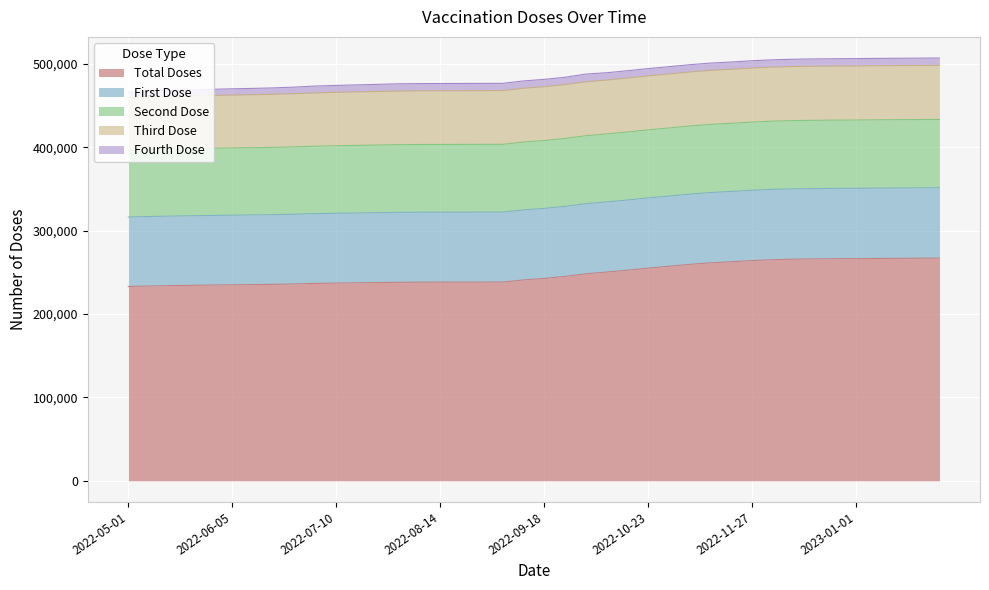

What is the label of the 5th point from the left?

2022-05-29